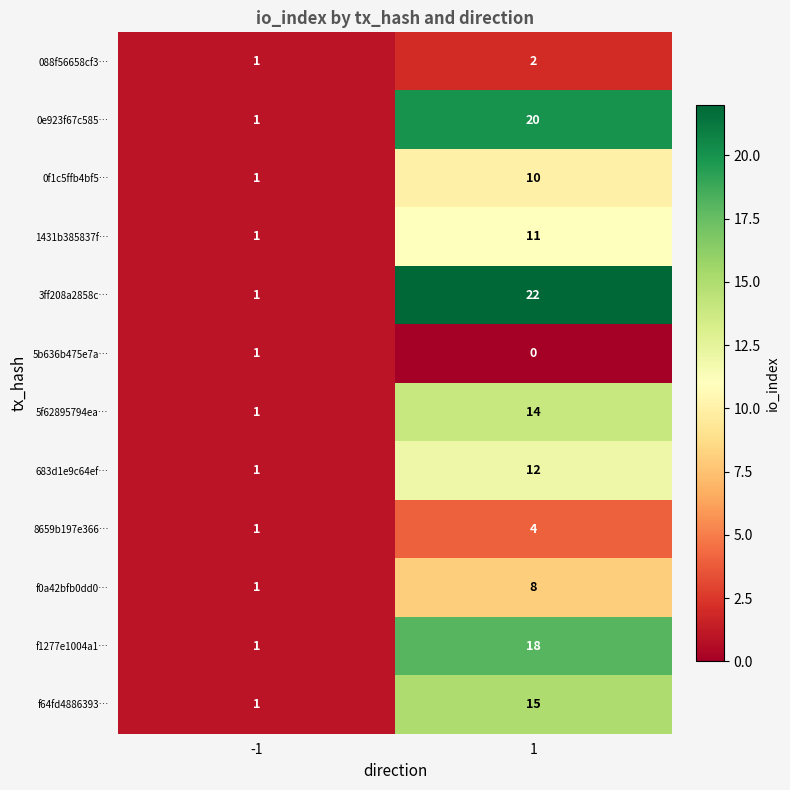

What is the highest value of the f64fd4886393… series?

15